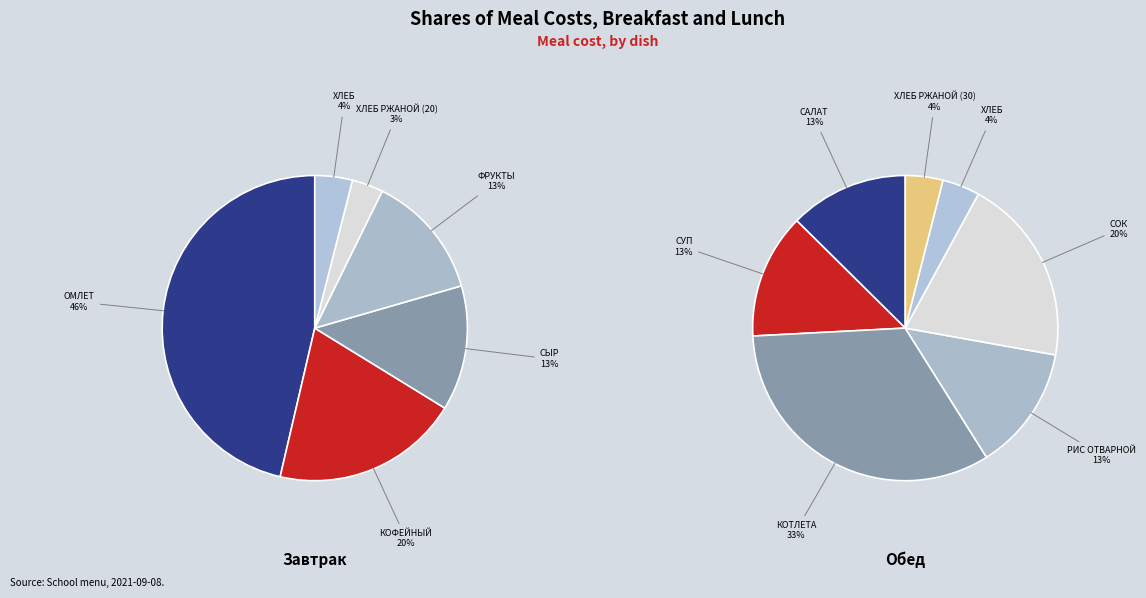

Is КОТЛЕТА РЫБНАЯ ЛЮБИТЕЛЬСКАЯ the majority of the pie?

No